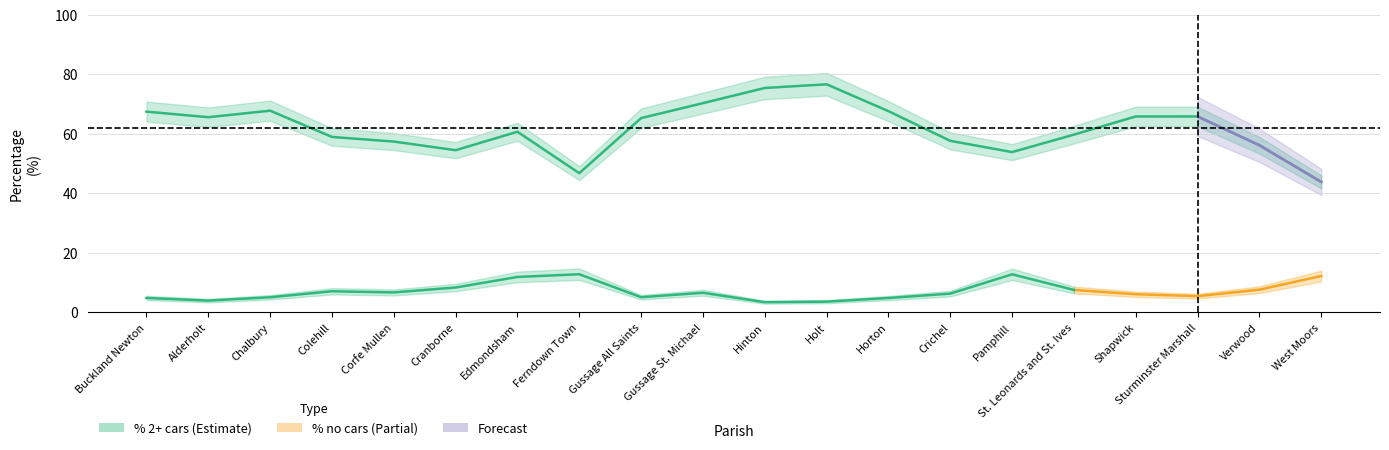

At which label does the data first exceed 65?

Buckland Newton